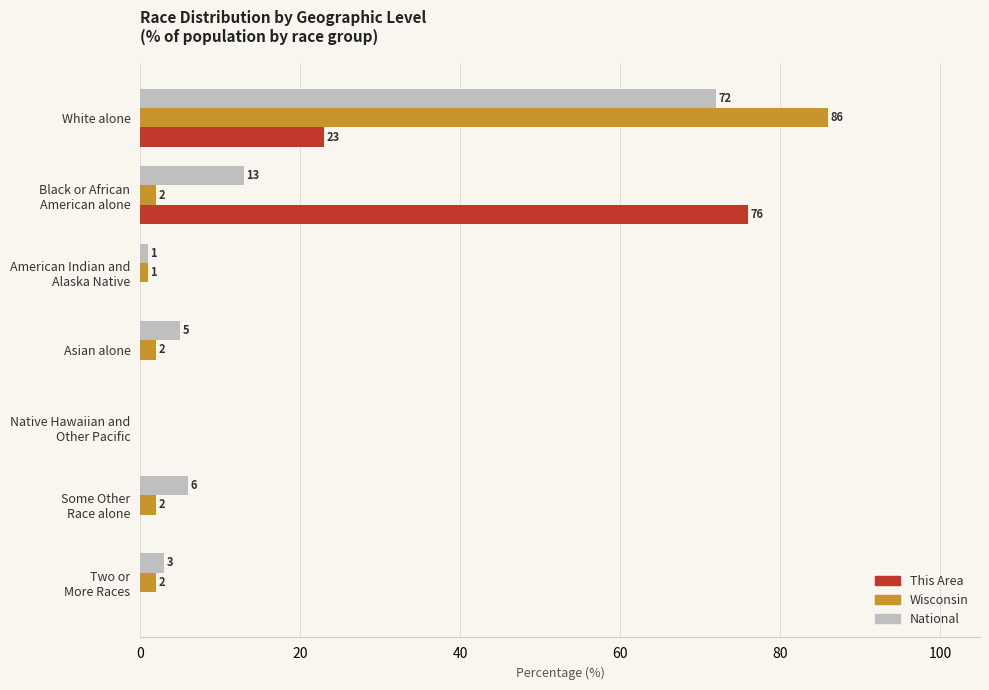

What is the highest value of the National series?

72